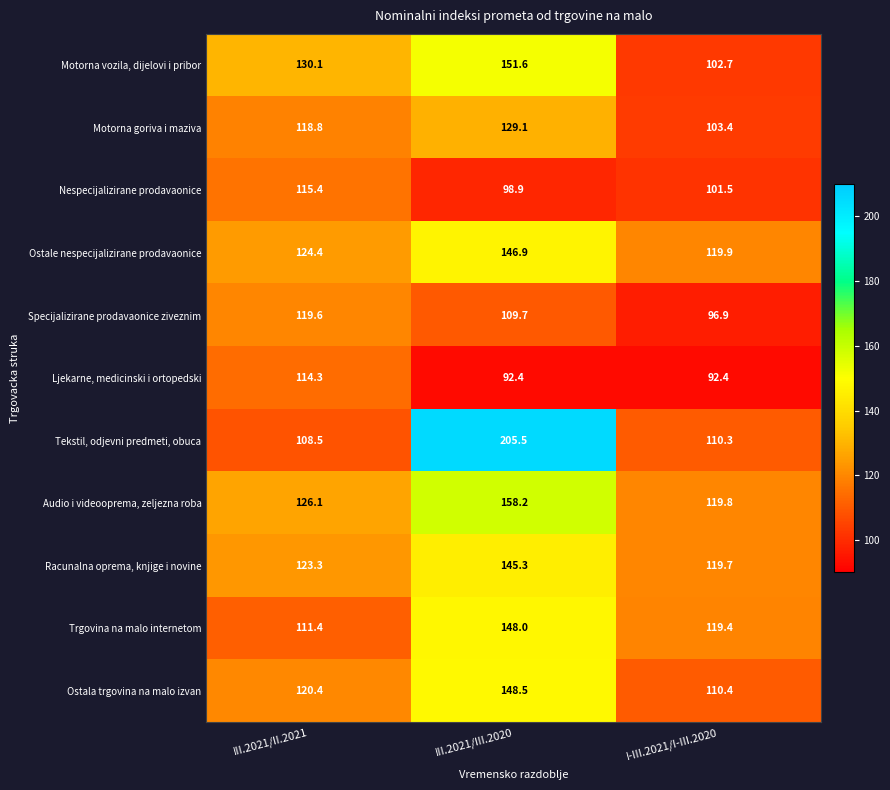

Between III.2021/II.2021 and I-III.2021/I-III.2020, which series saw the biggest shift?

Motorna vozila, dijelovi i pribor